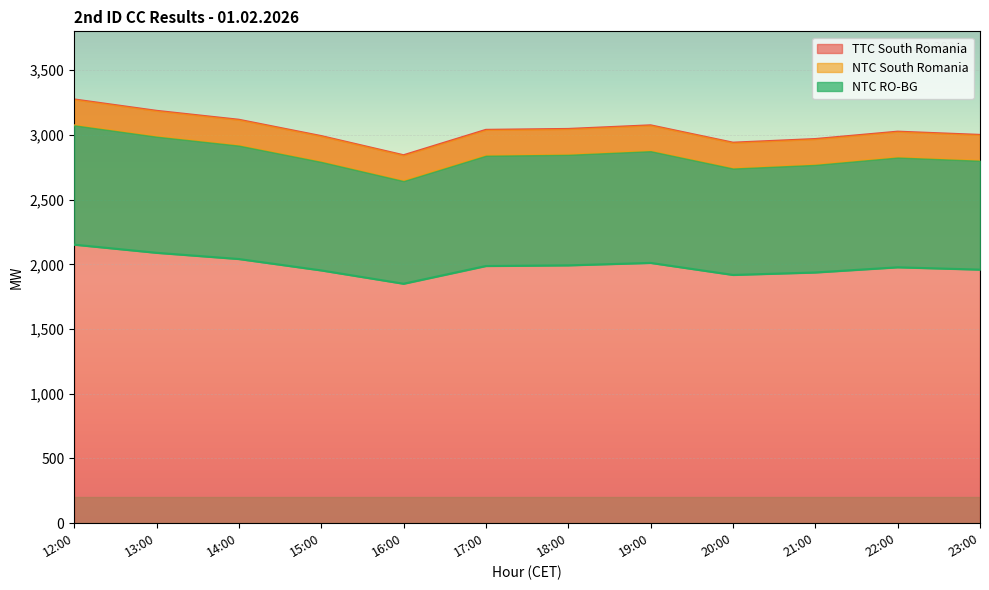

Where does the NTC South Romania series first go above 2839?

12:00